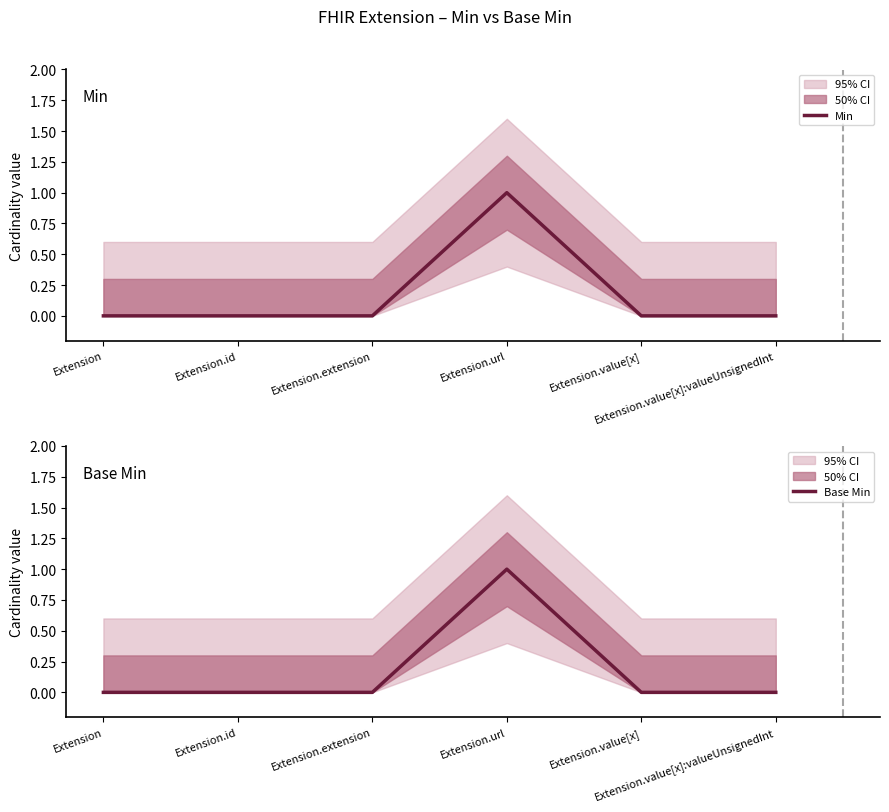

Reading left to right, what are all the values shown in this chart?

Min: Extension=0	Extension.id=0	Extension.extension=0	Extension.url=1	Extension.value[x]=0	Extension.value[x]:valueUnsignedInt=0
Base Min: Extension=0	Extension.id=0	Extension.extension=0	Extension.url=1	Extension.value[x]=0	Extension.value[x]:valueUnsignedInt=0